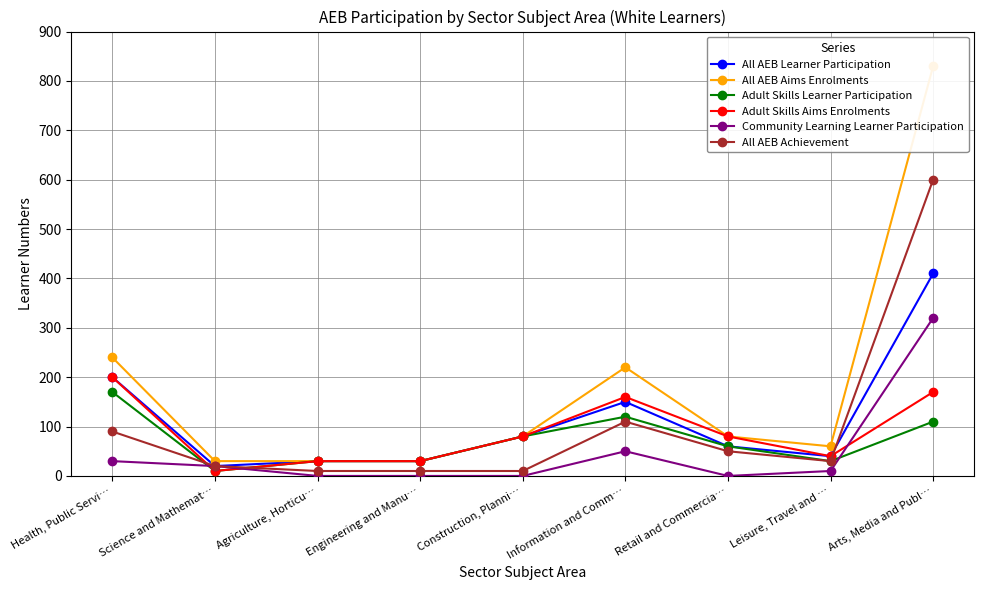

Does the chart have visible grid lines?

Yes